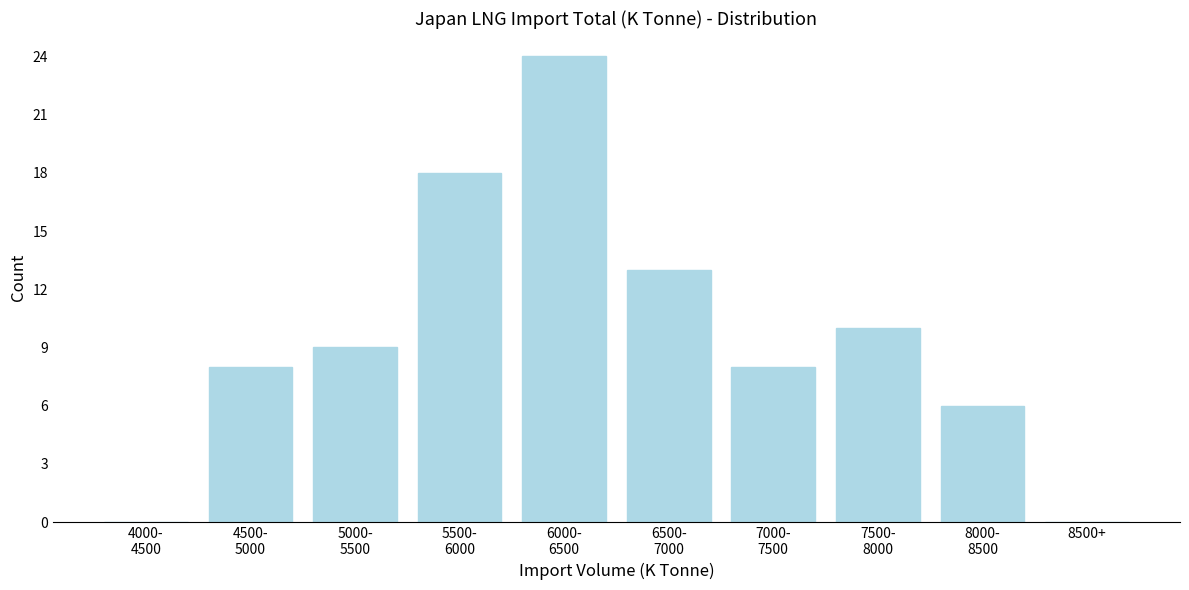

What is the greatest value displayed?

24